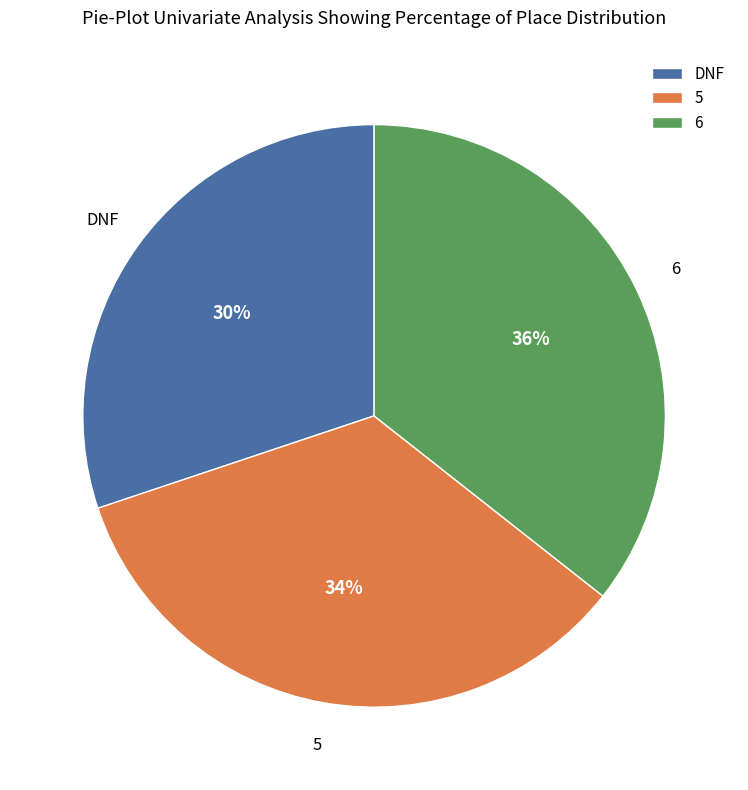

What percentage is the DNF slice, to the nearest percent?

30%